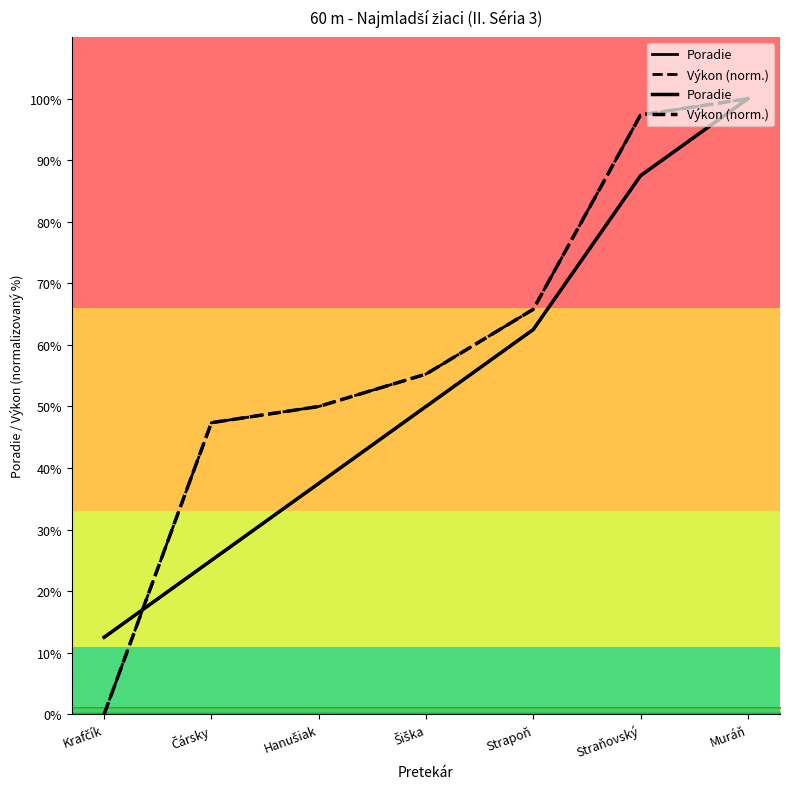

True or false: Poradie has more than 1 interior local peaks.

False